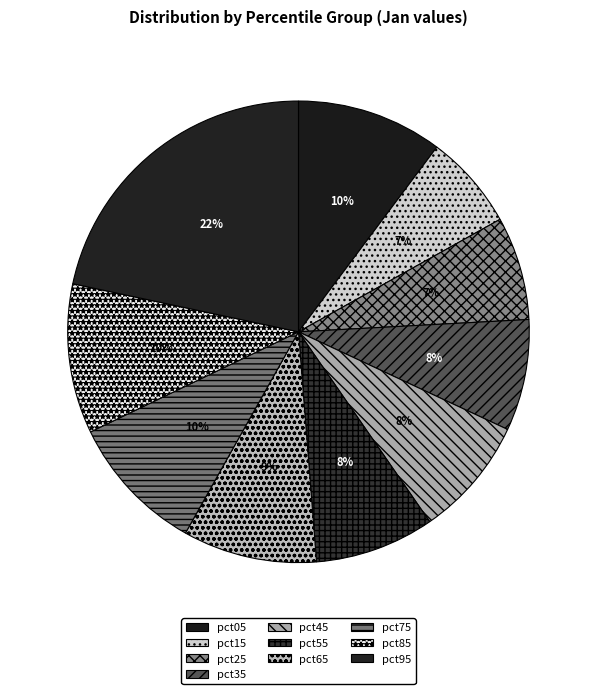

How many slices are in this pie chart?

10